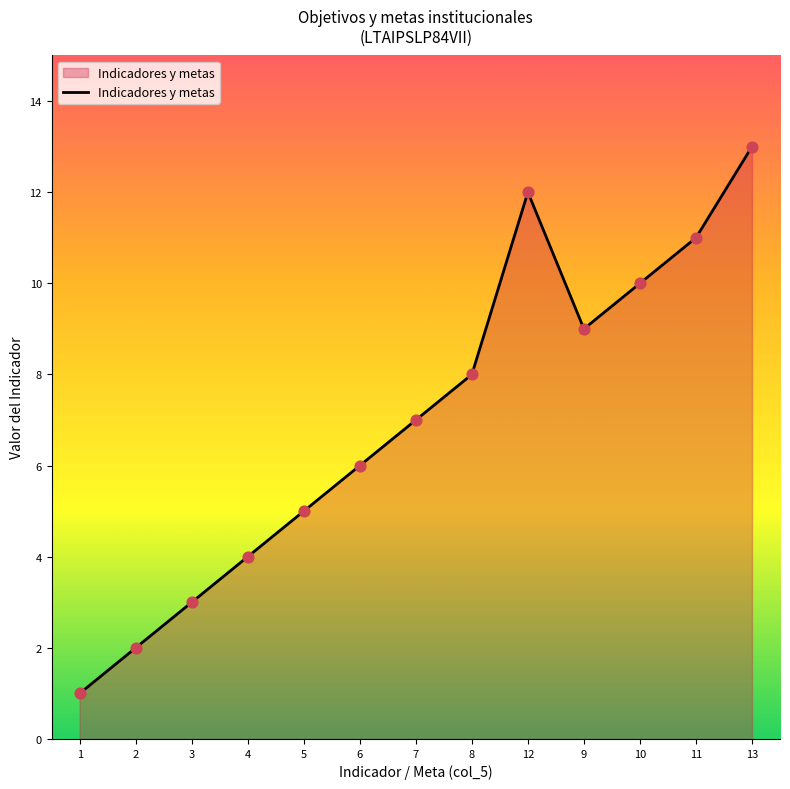

What is the change in value from 3 to 5?

+2